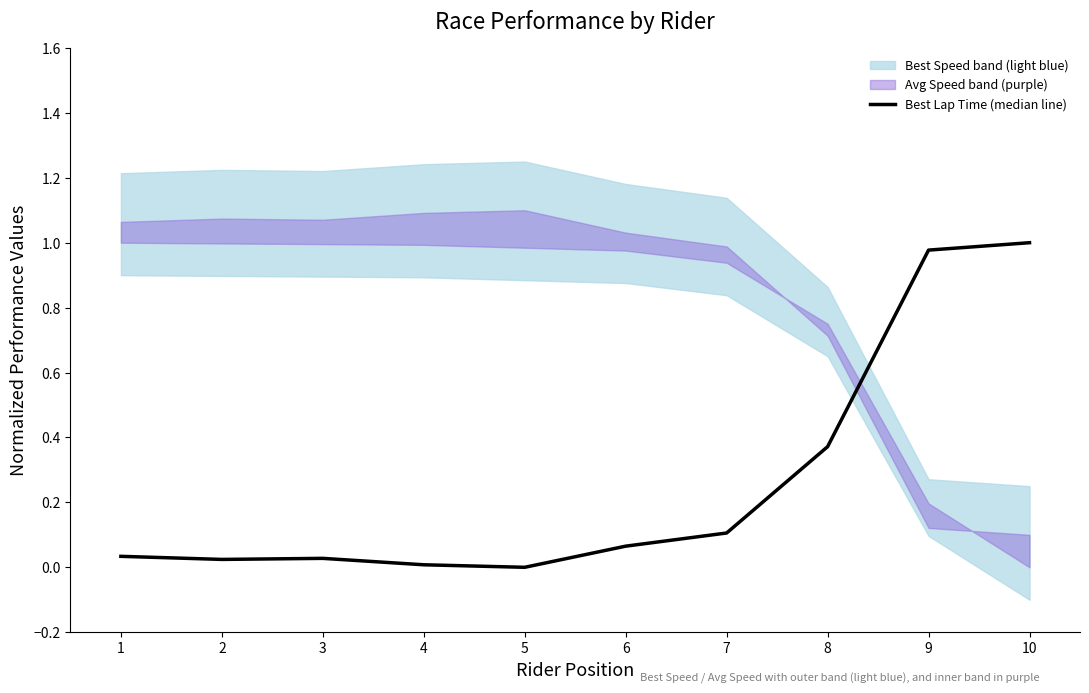

What is the value of the 10th point from the left?

1.0